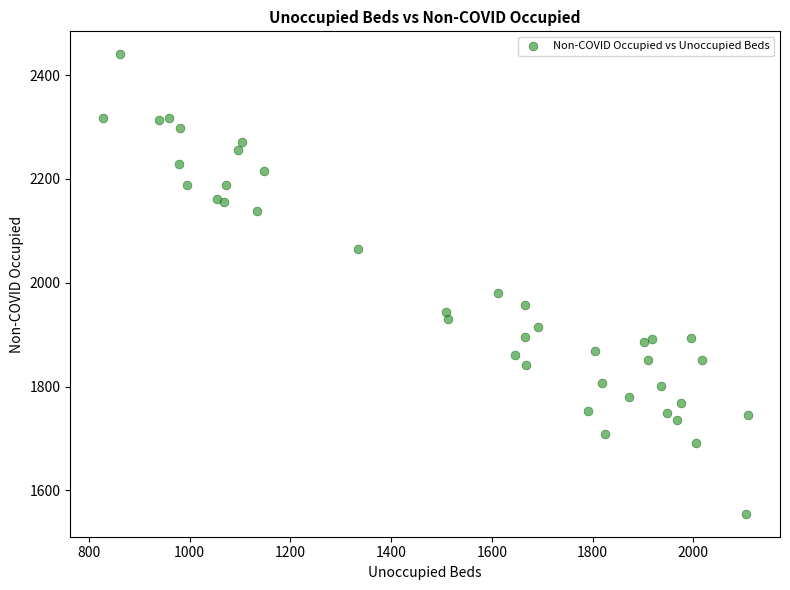

What Y value in the scatter plot is closest to 1997?

1980